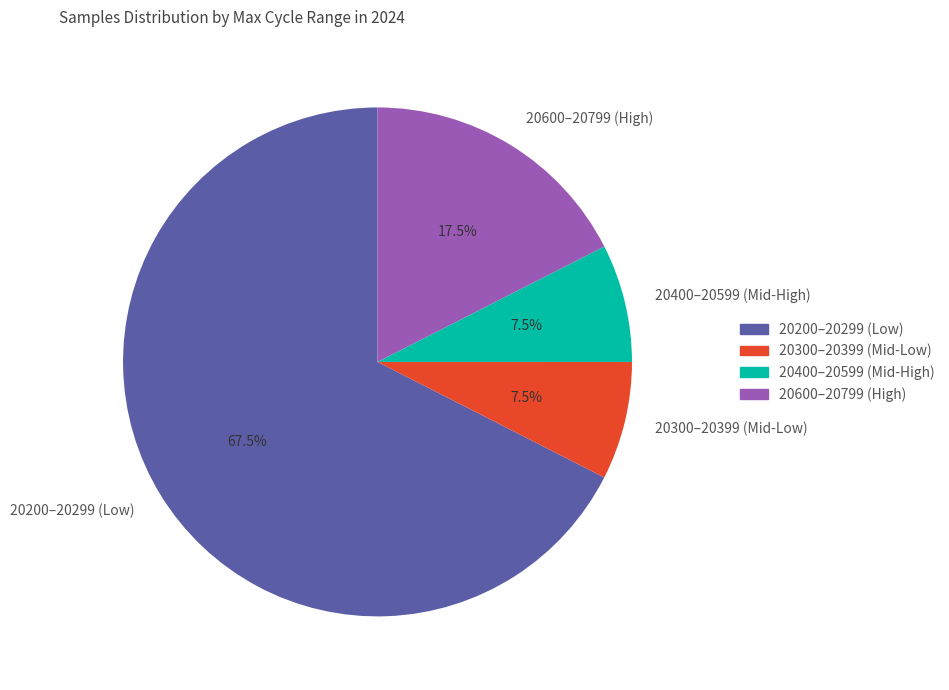

What is the largest slice in the pie chart?

20200–20299 (Low)